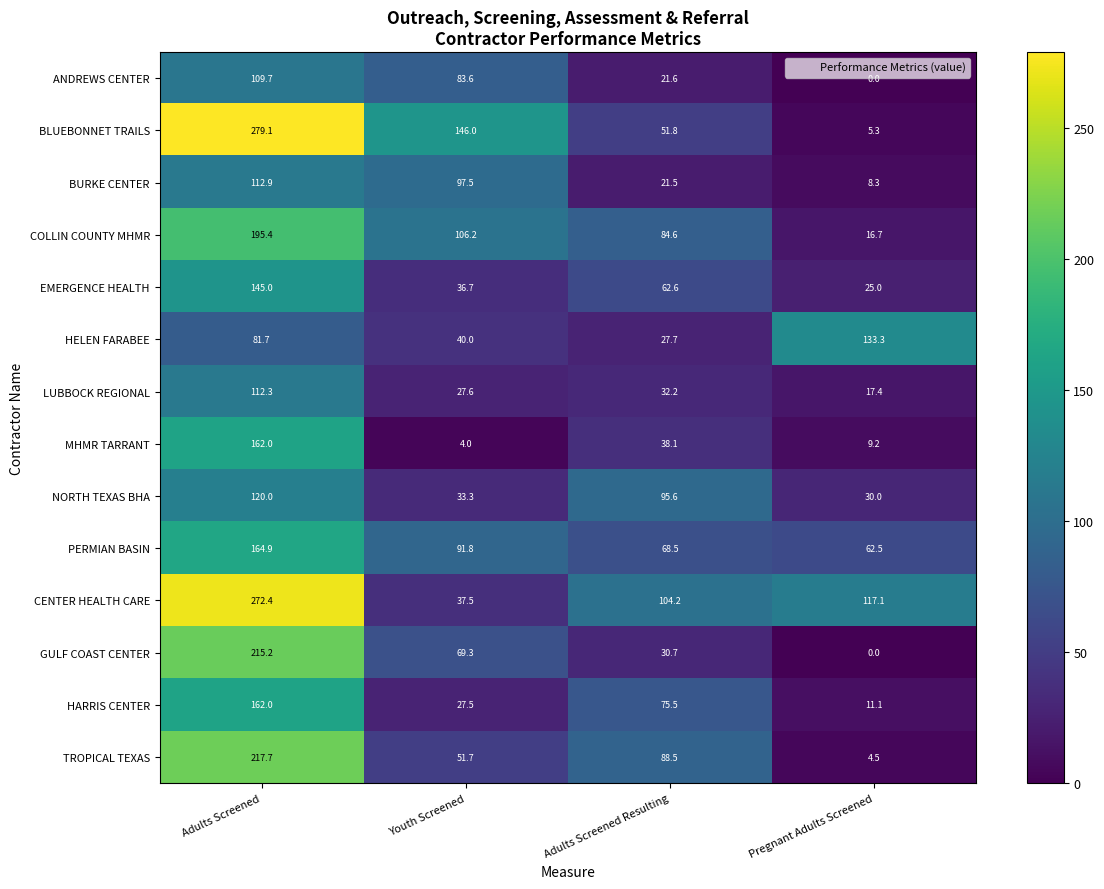

Which series has the largest range (max minus min)?

BLUEBONNET TRAILS